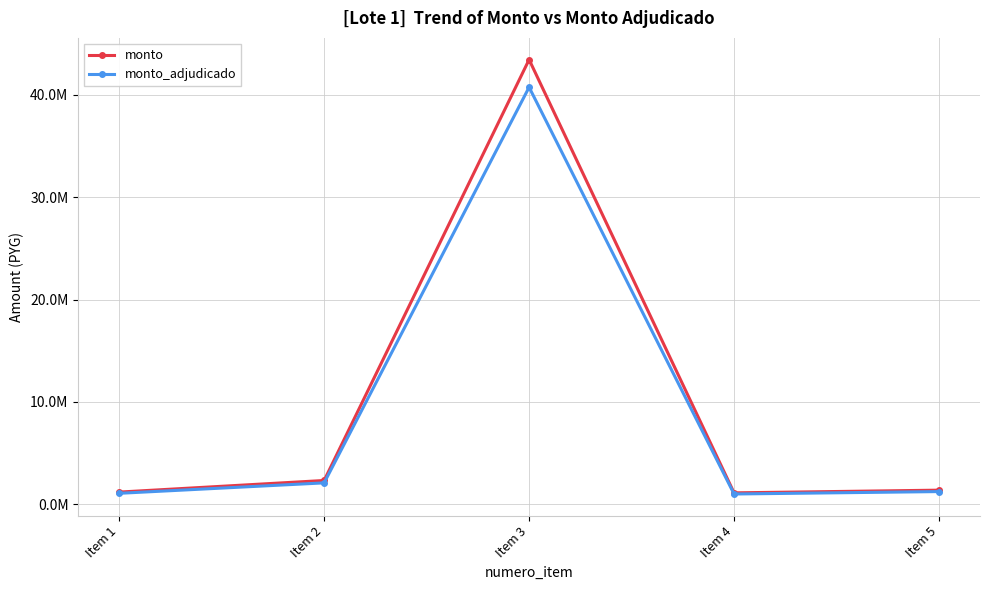

Is this an area chart (filled region under the line)?

No